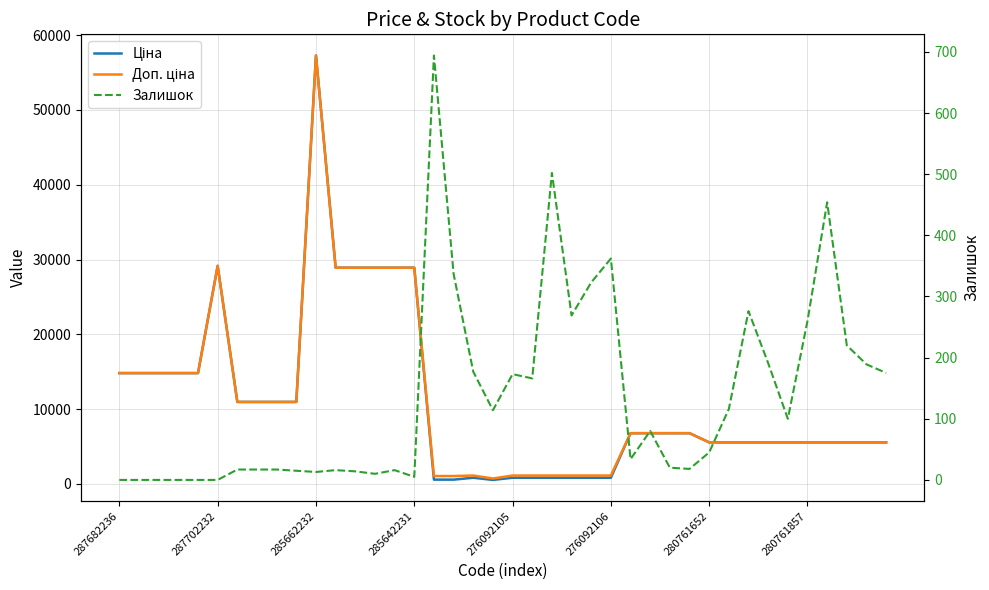

What are all the series names shown in the legend?

Ціна, Доп. ціна, Залишок